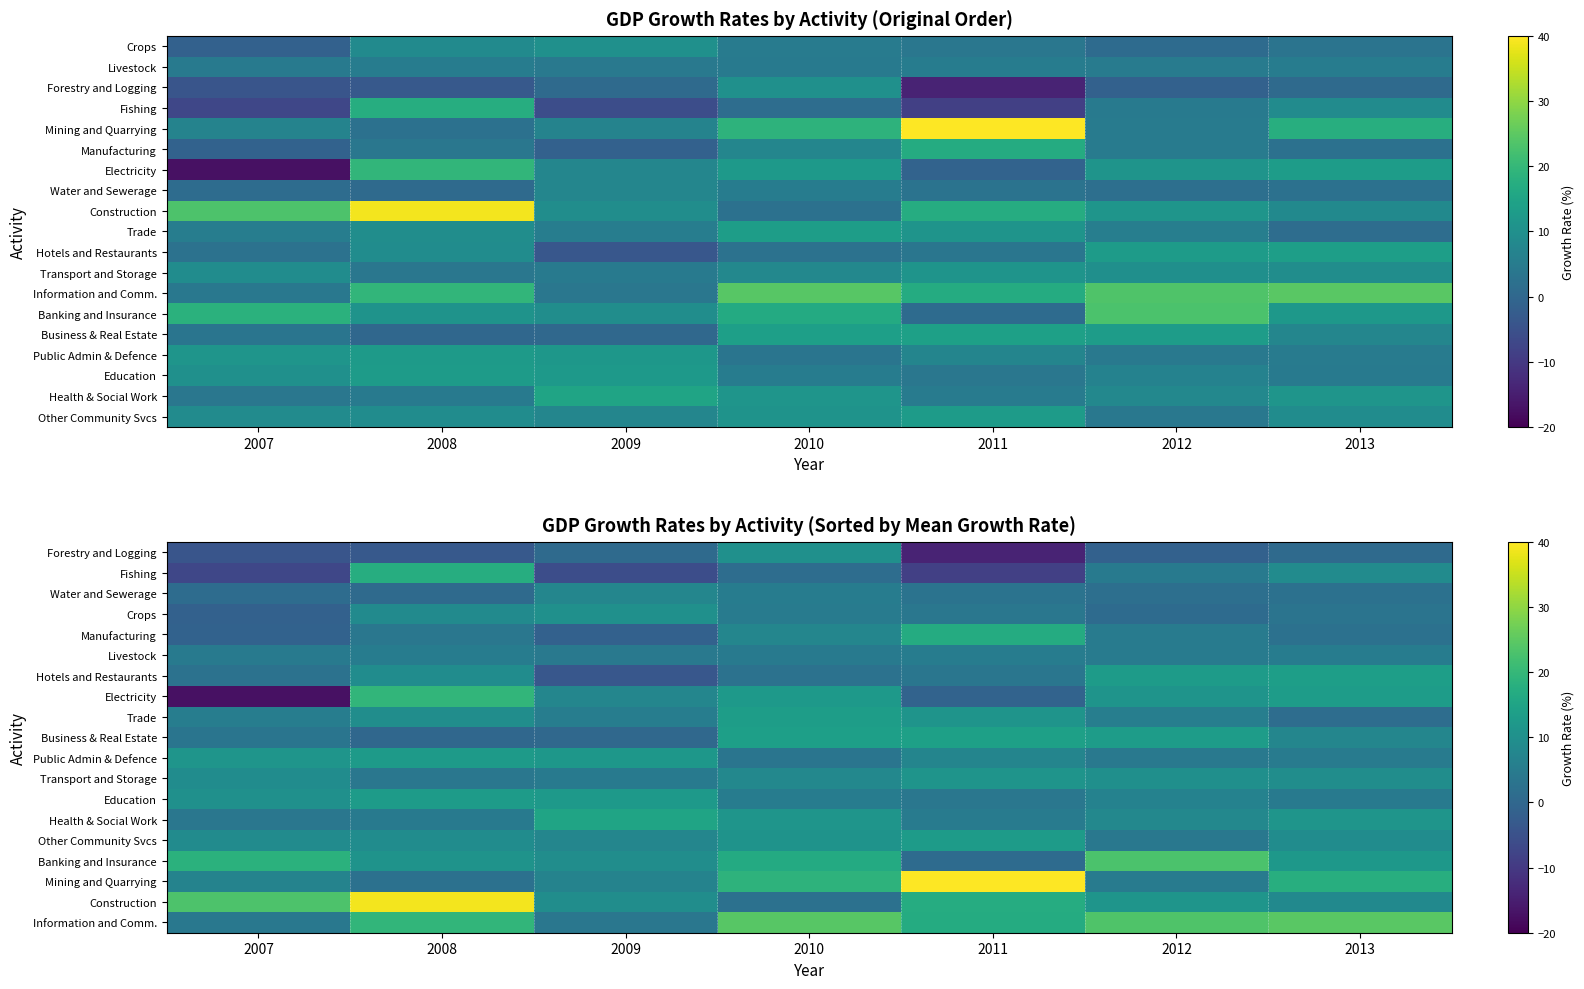

At which category is the sum across all series the highest?

2008